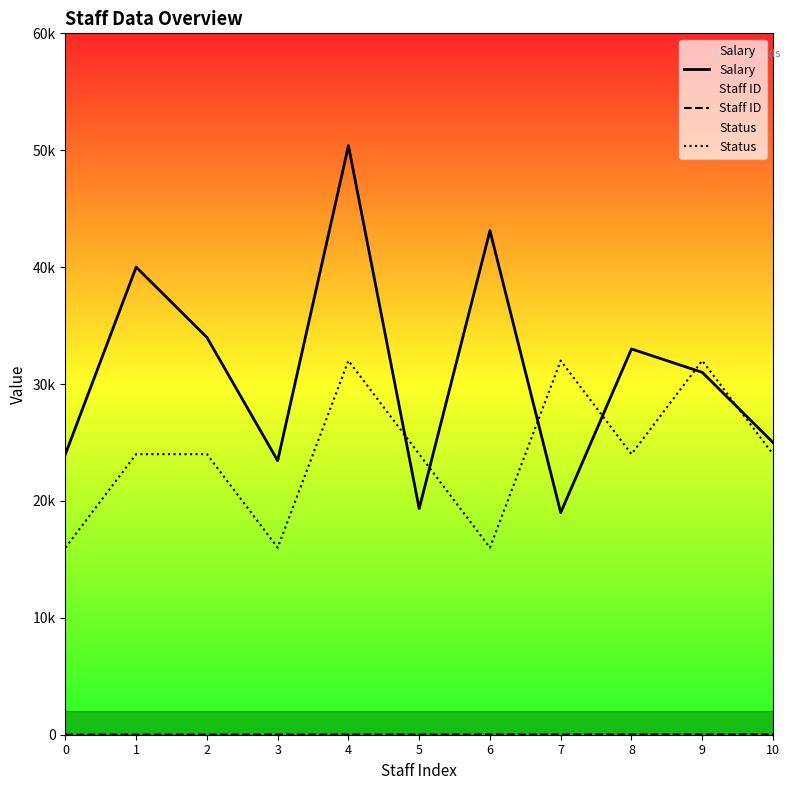

How many lines are shown in the chart?

3